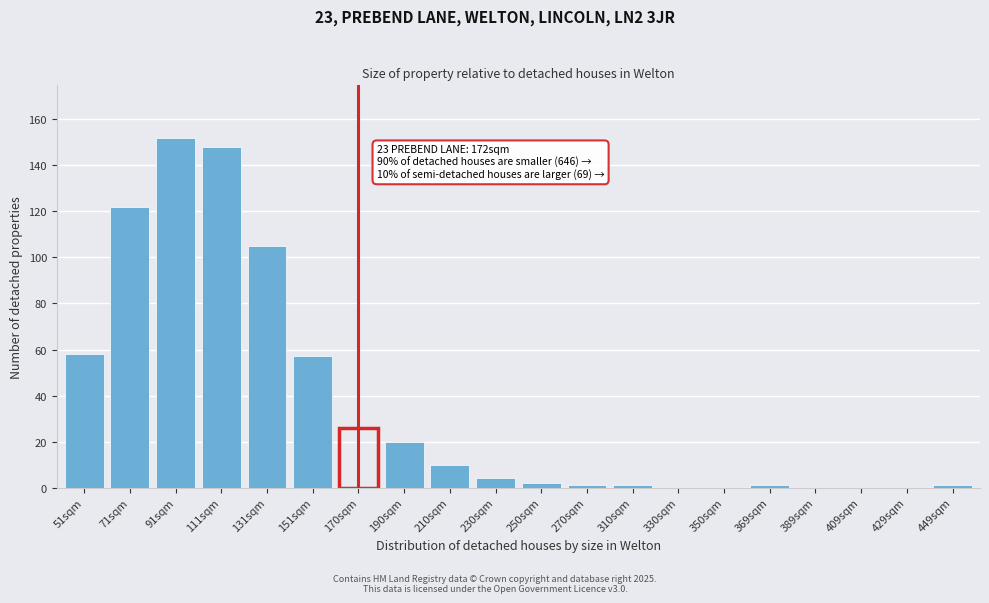

Reading left to right, list all the values displayed in this chart.

51sqm=58	71sqm=122	91sqm=152	111sqm=148	131sqm=105	151sqm=57	170sqm=26	190sqm=20	210sqm=10	230sqm=4	250sqm=2	270sqm=1	310sqm=1	330sqm=0	350sqm=0	369sqm=1	389sqm=0	409sqm=0	429sqm=0	449sqm=1